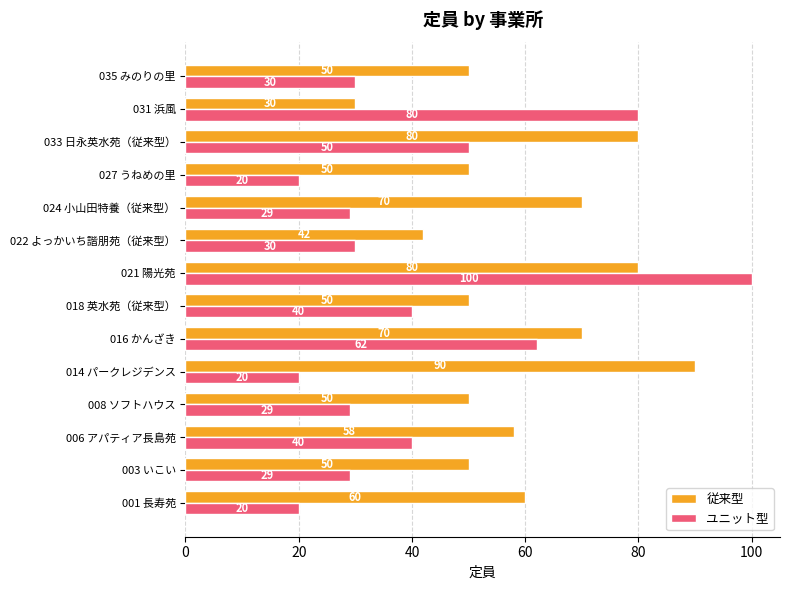

Rank the series at 018 英水苑（従来型） from highest to lowest value.

従来型, ユニット型